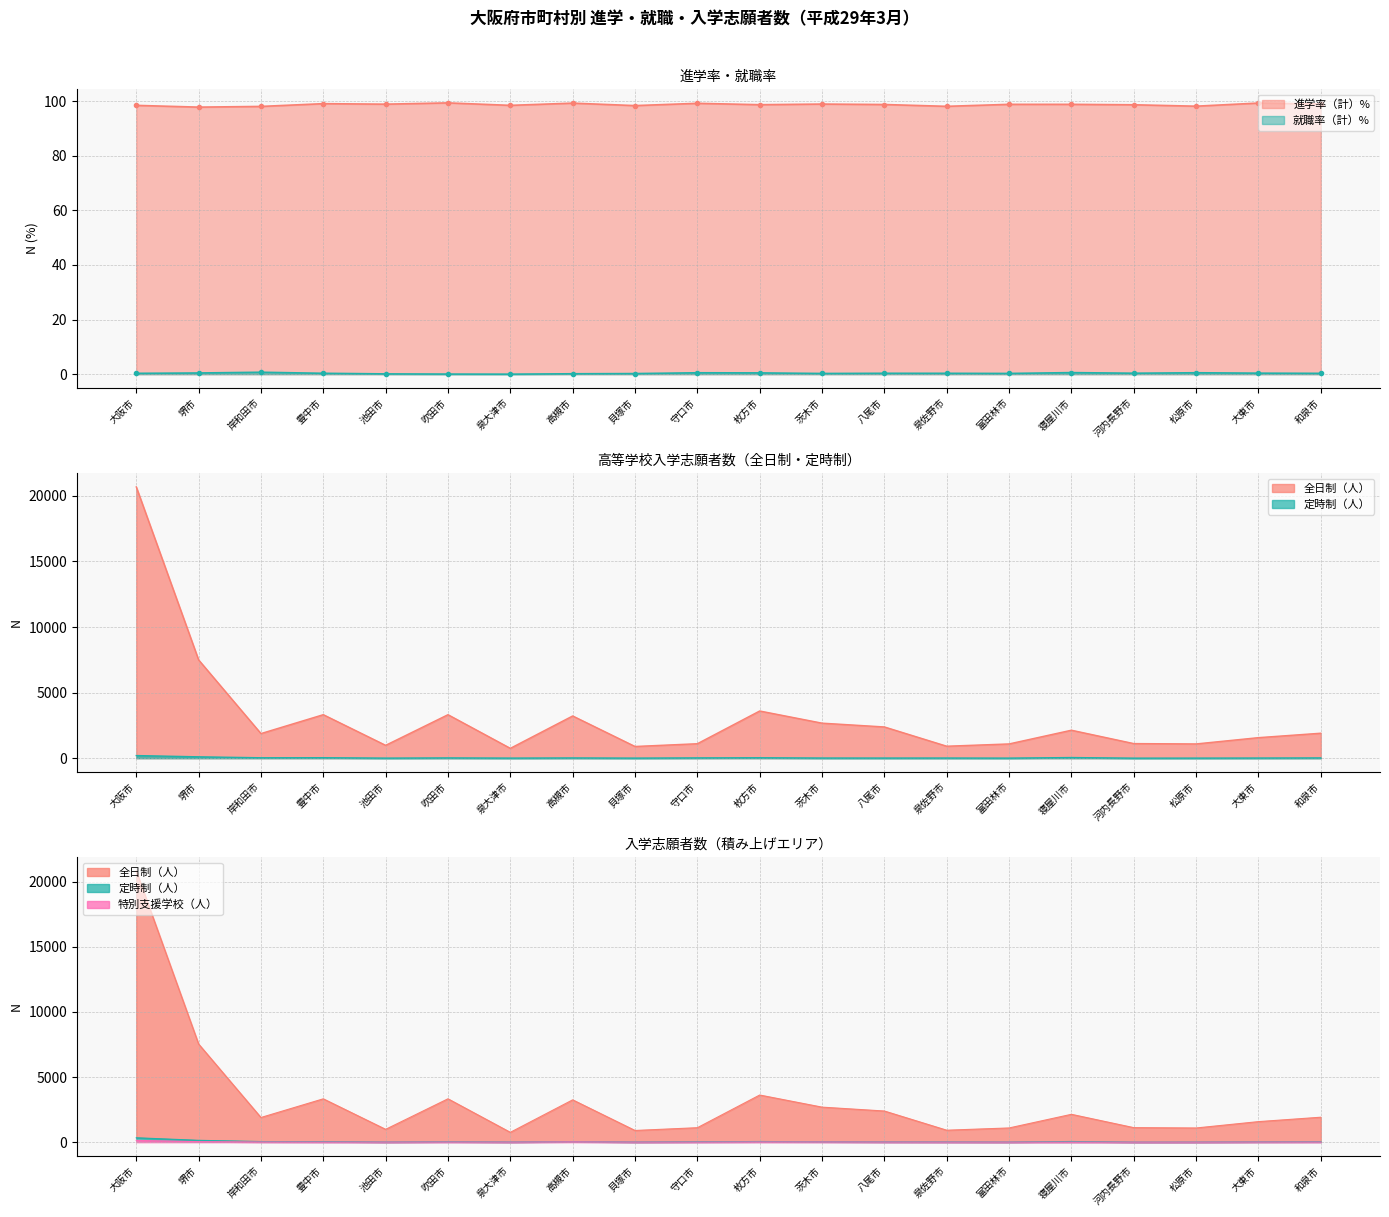

What position from the right is 大東市?

2